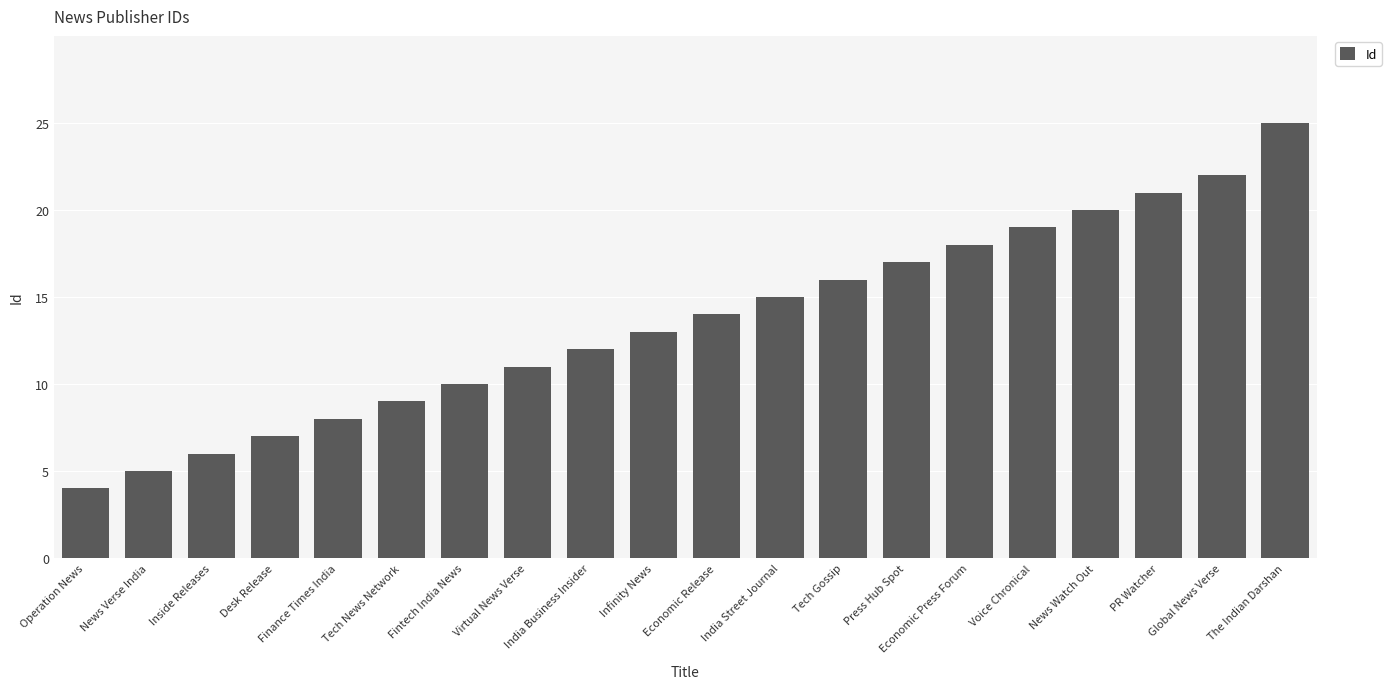

Are the bars grouped side by side (vs. stacked)?

No